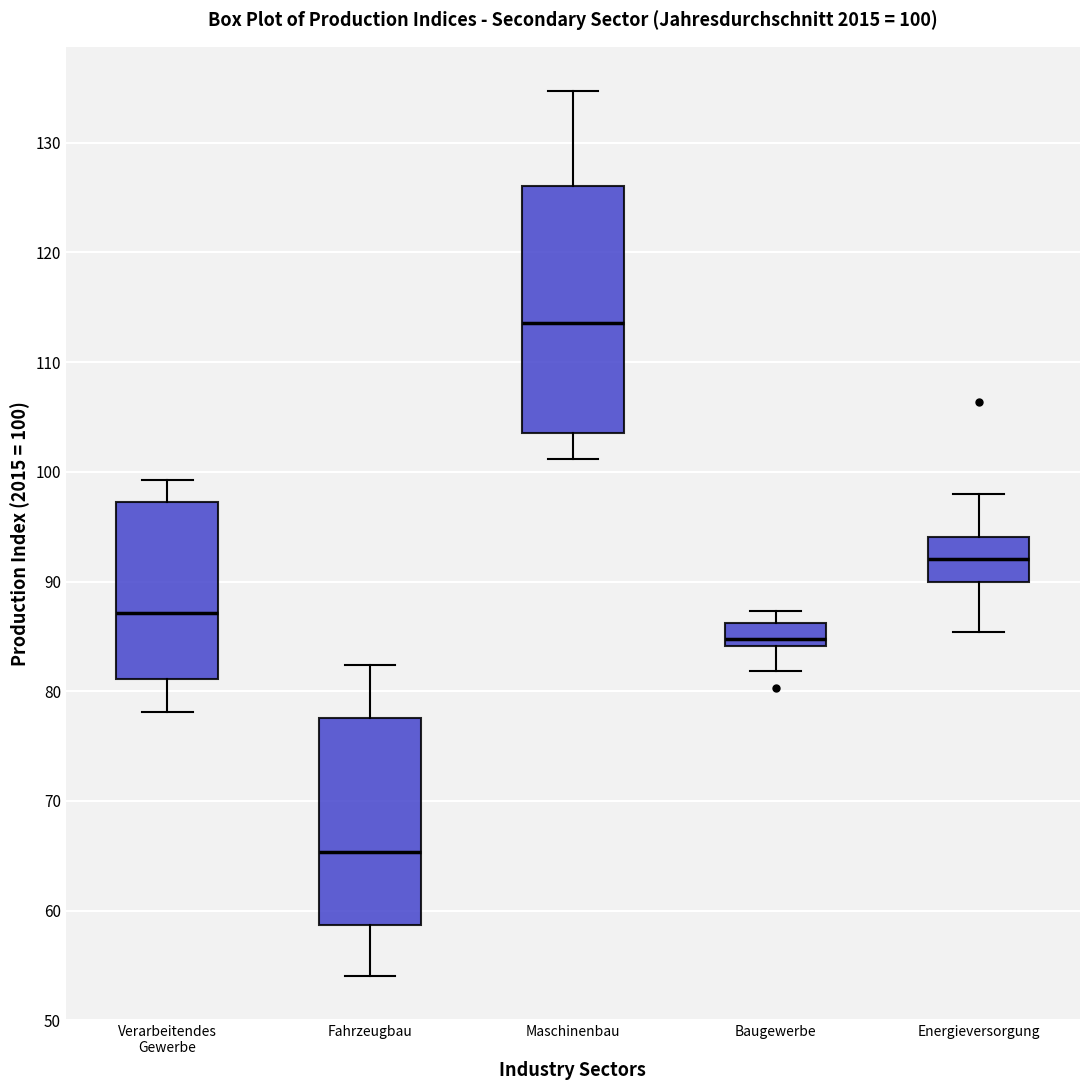

Which box has the highest median line?

Maschinenbau